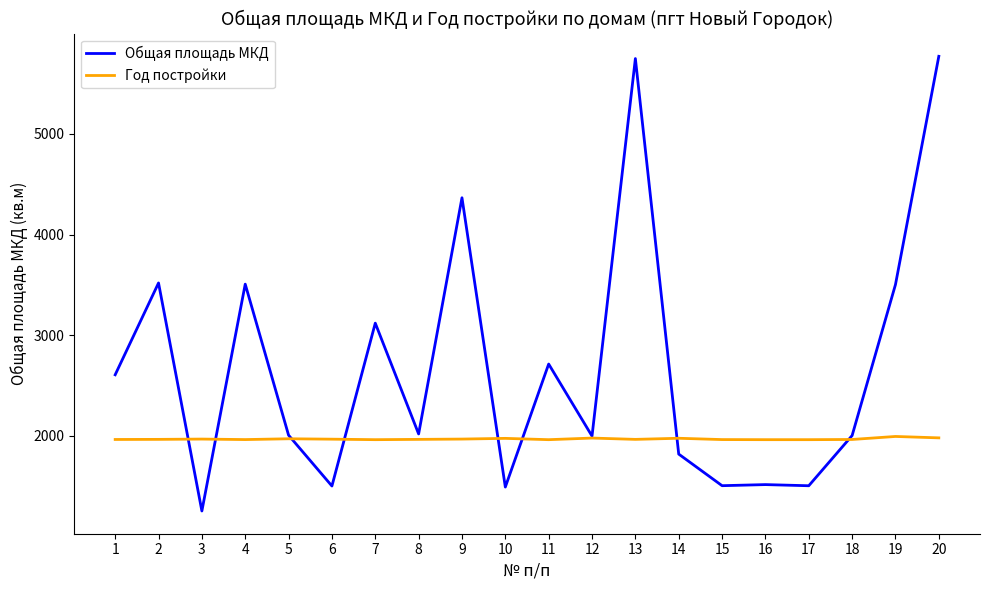

What is the total value across all series at 13?

7712.5